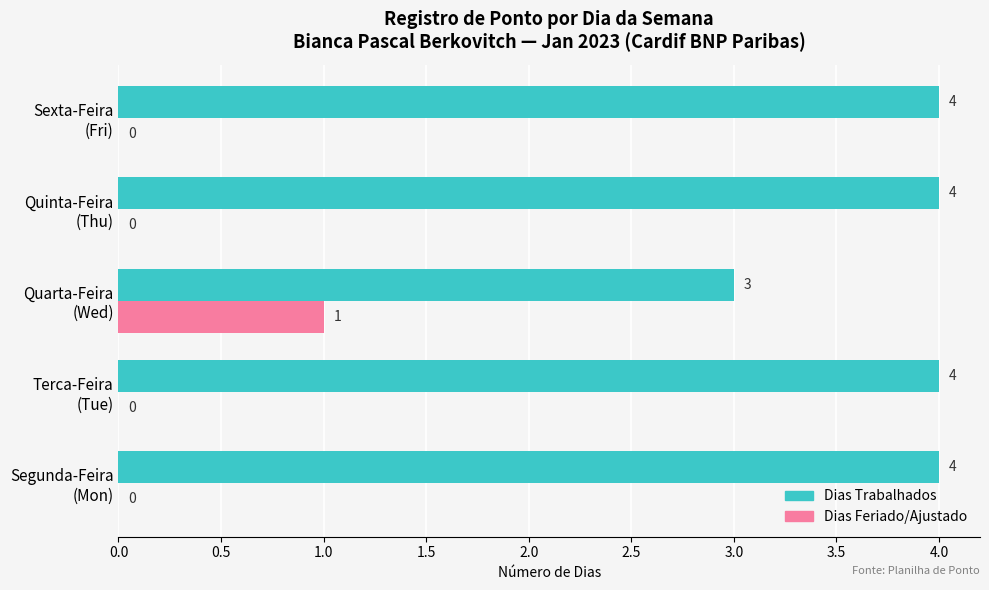

What is the greatest value displayed?

4